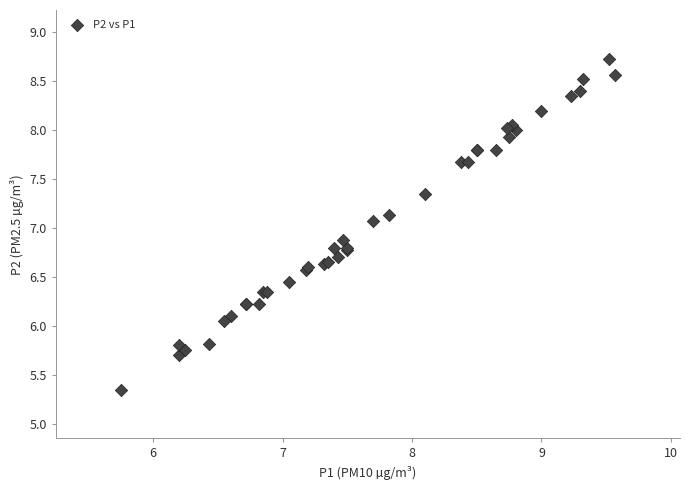

What Y value in the scatter plot is closest to 7?

7.1